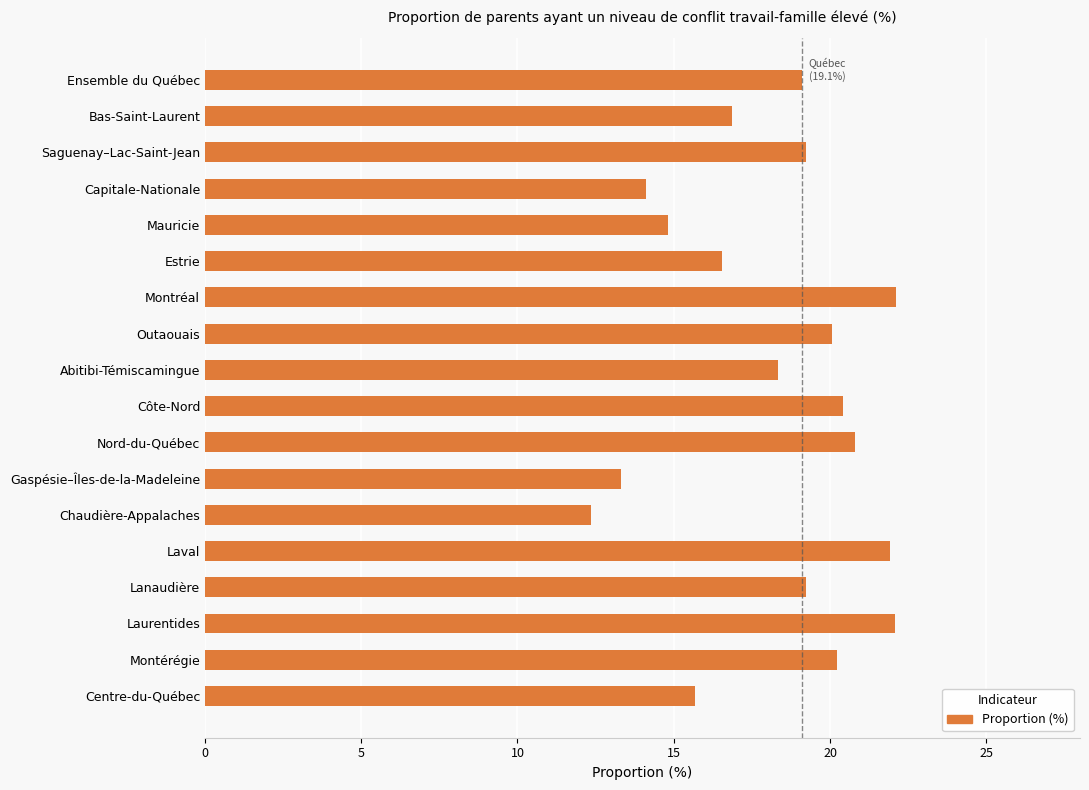

What is the difference between the values at Montérégie and Bas-Saint-Laurent?

3.4